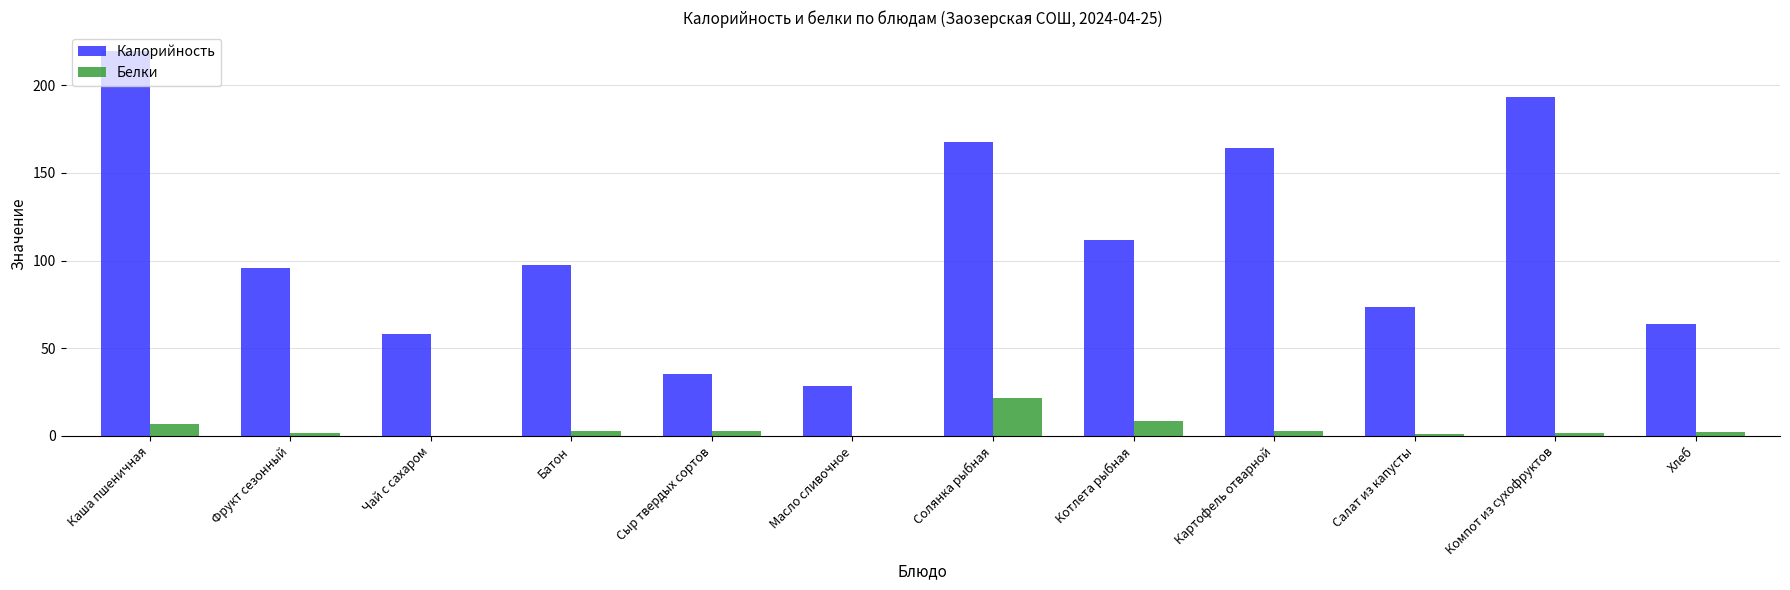

Between Котлета рыбная and Картофель отварной, which series saw the biggest shift?

Калорийность